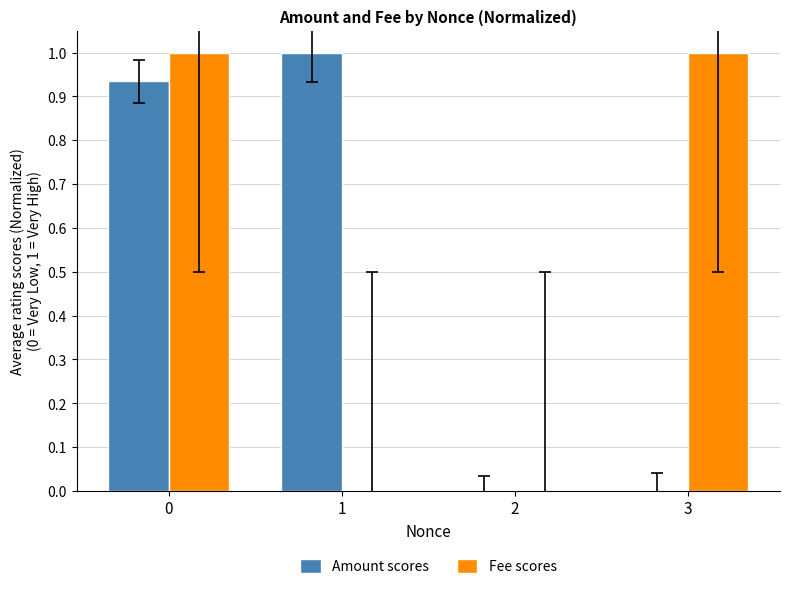

How many distinct data groups are displayed?

2